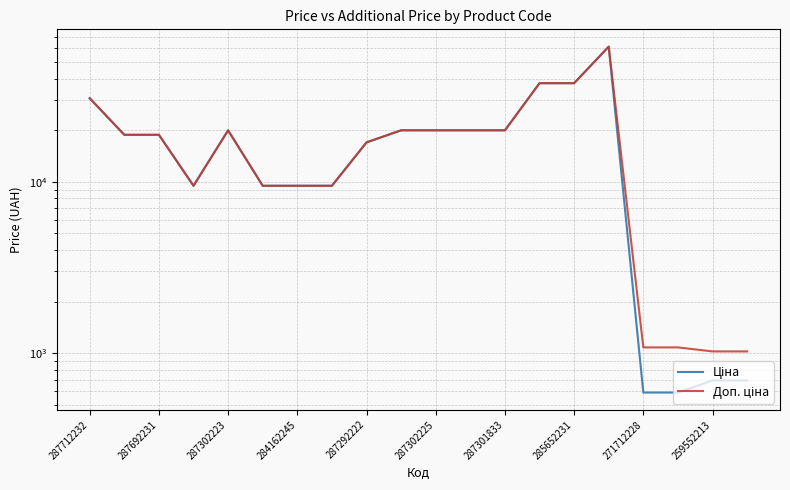

What is the minimum value shown in the chart?

589.9